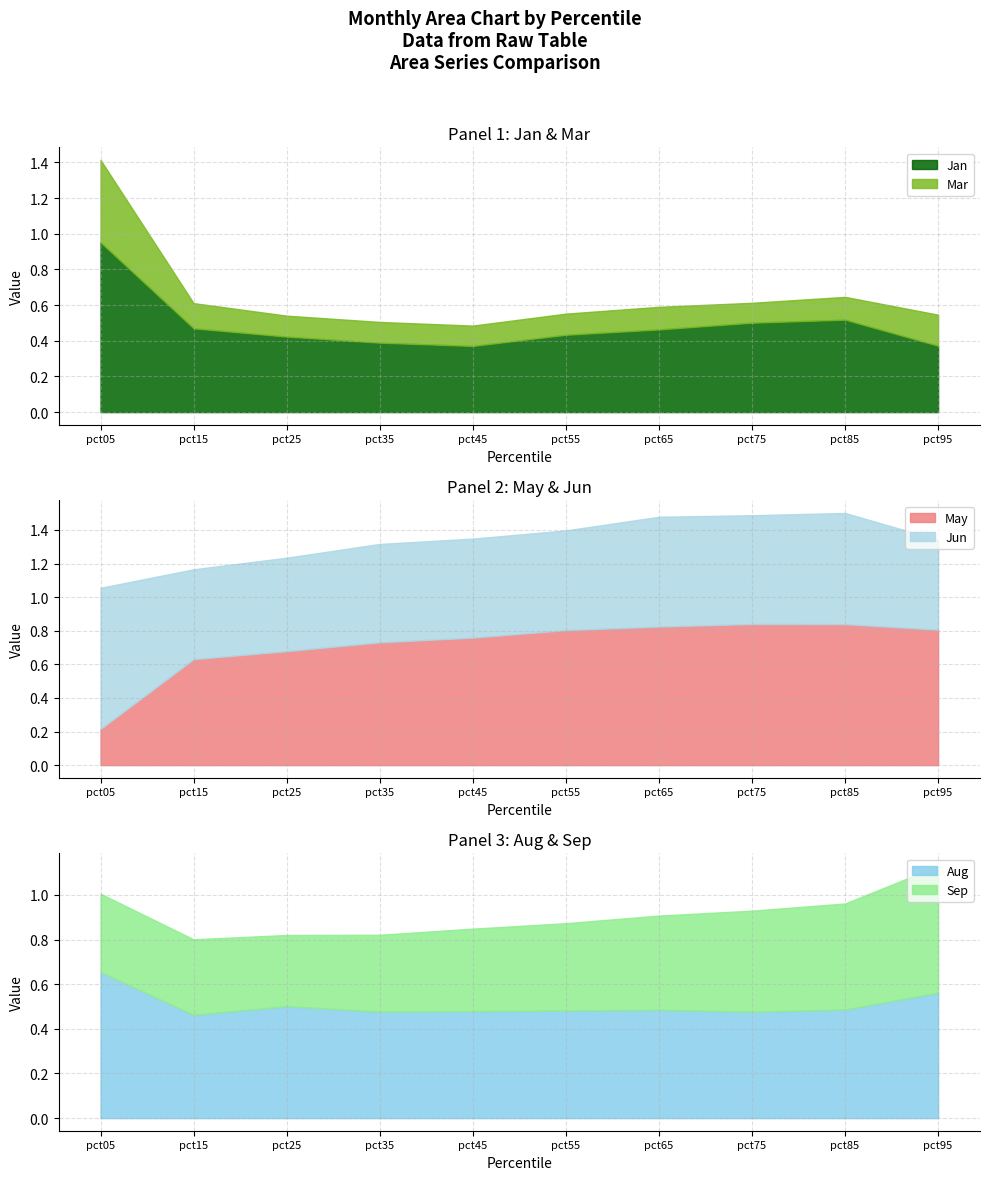

The May series shows 1.3 at pct35. True or false?

False